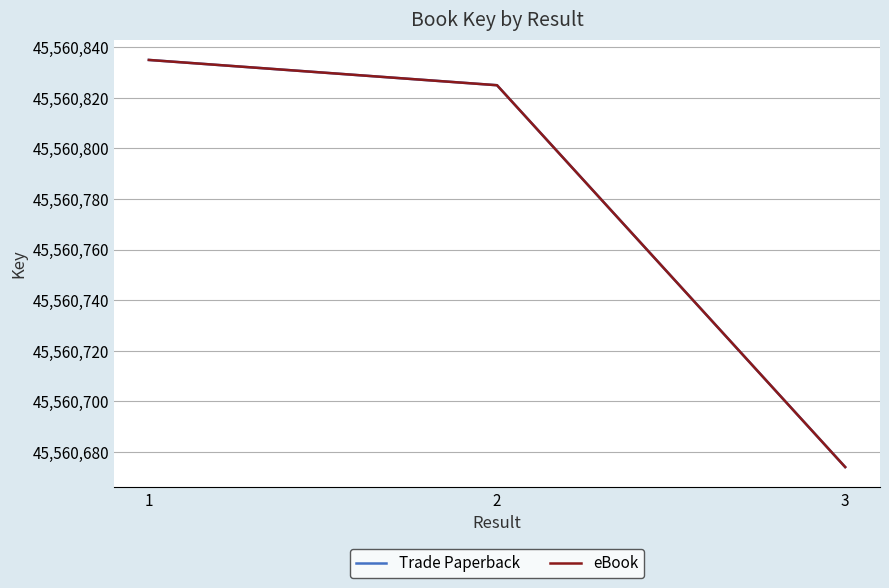

Is this an area chart (filled region under the line)?

No